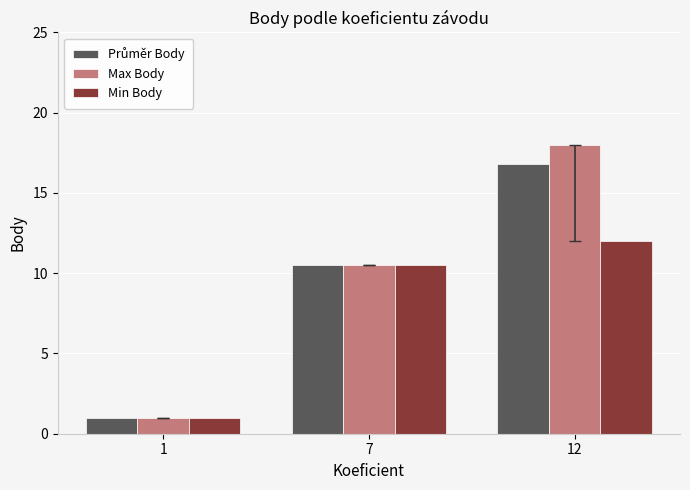

What is the maximum value shown in the chart?

18.0